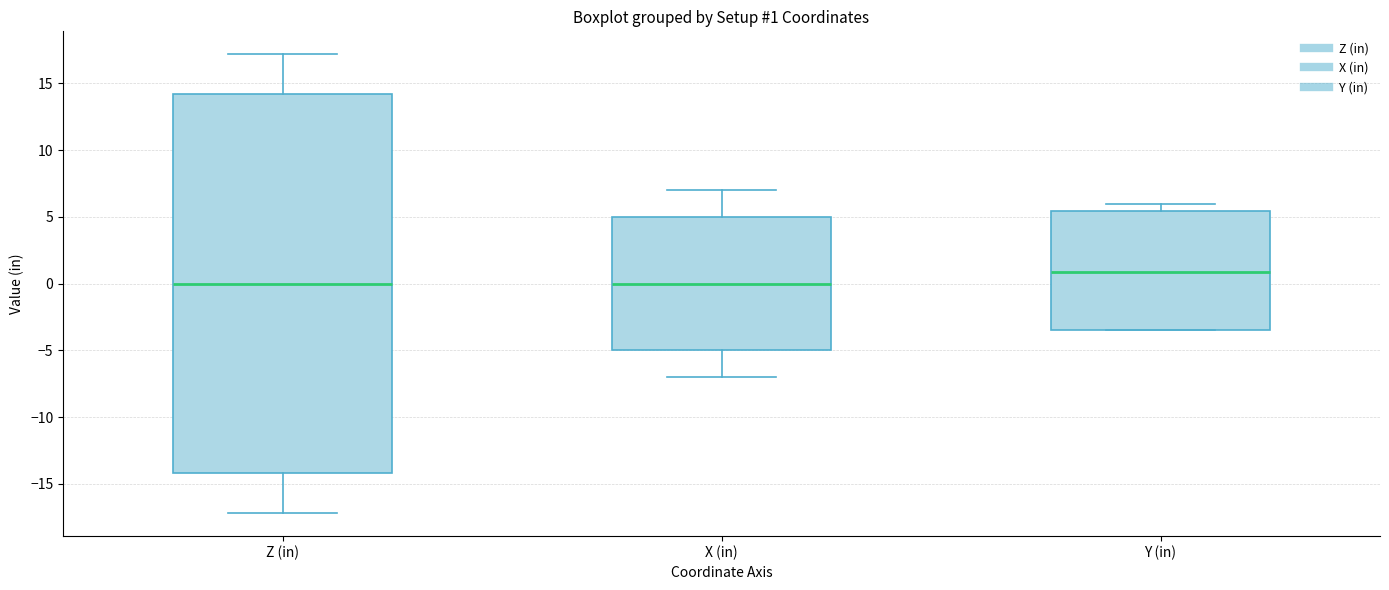

Which box is the tallest, from its lower edge to its upper edge?

Z (in)